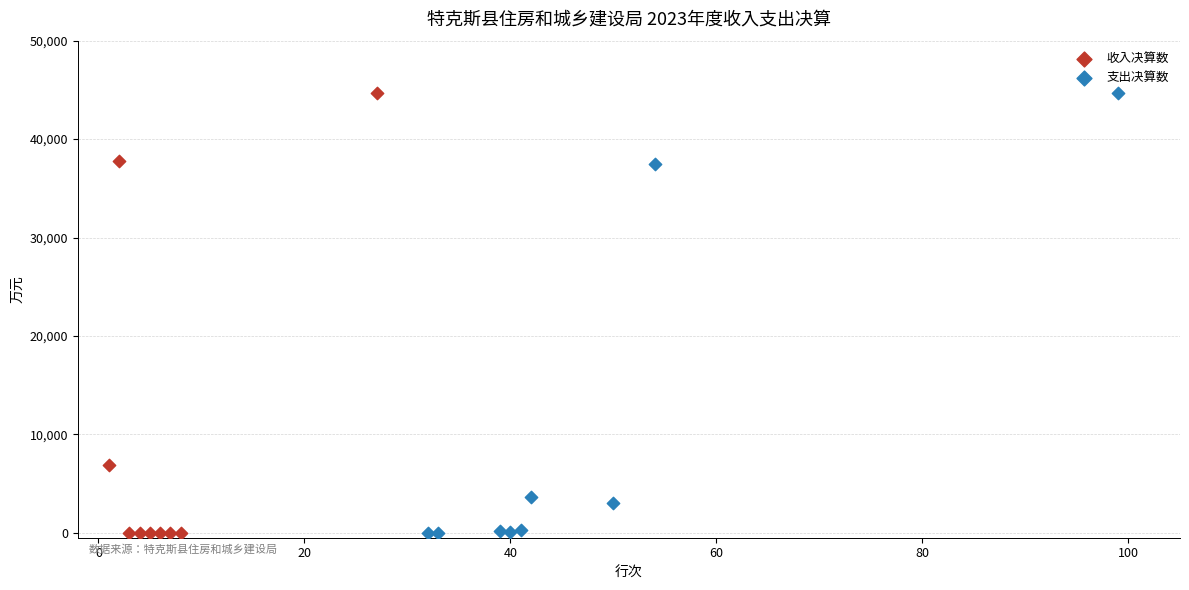

What are all the series names shown in the legend?

收入决算数, 支出决算数